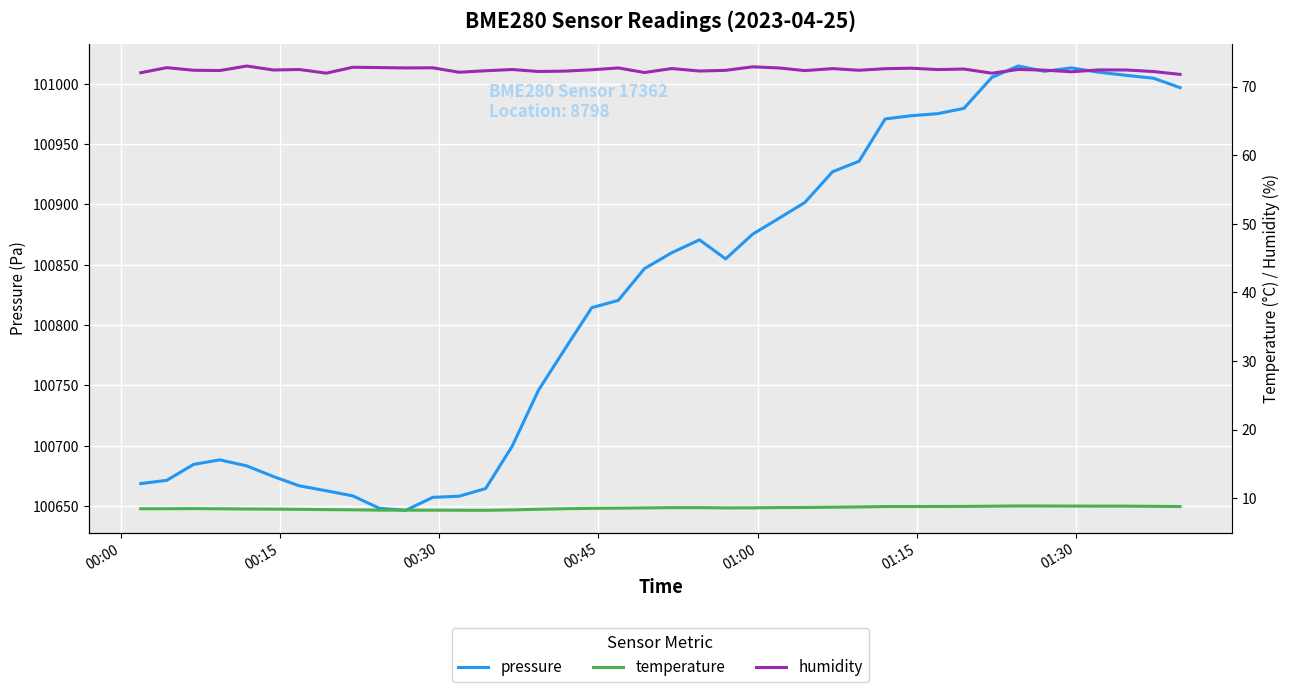

What is the lowest value of the pressure series?

100646.5